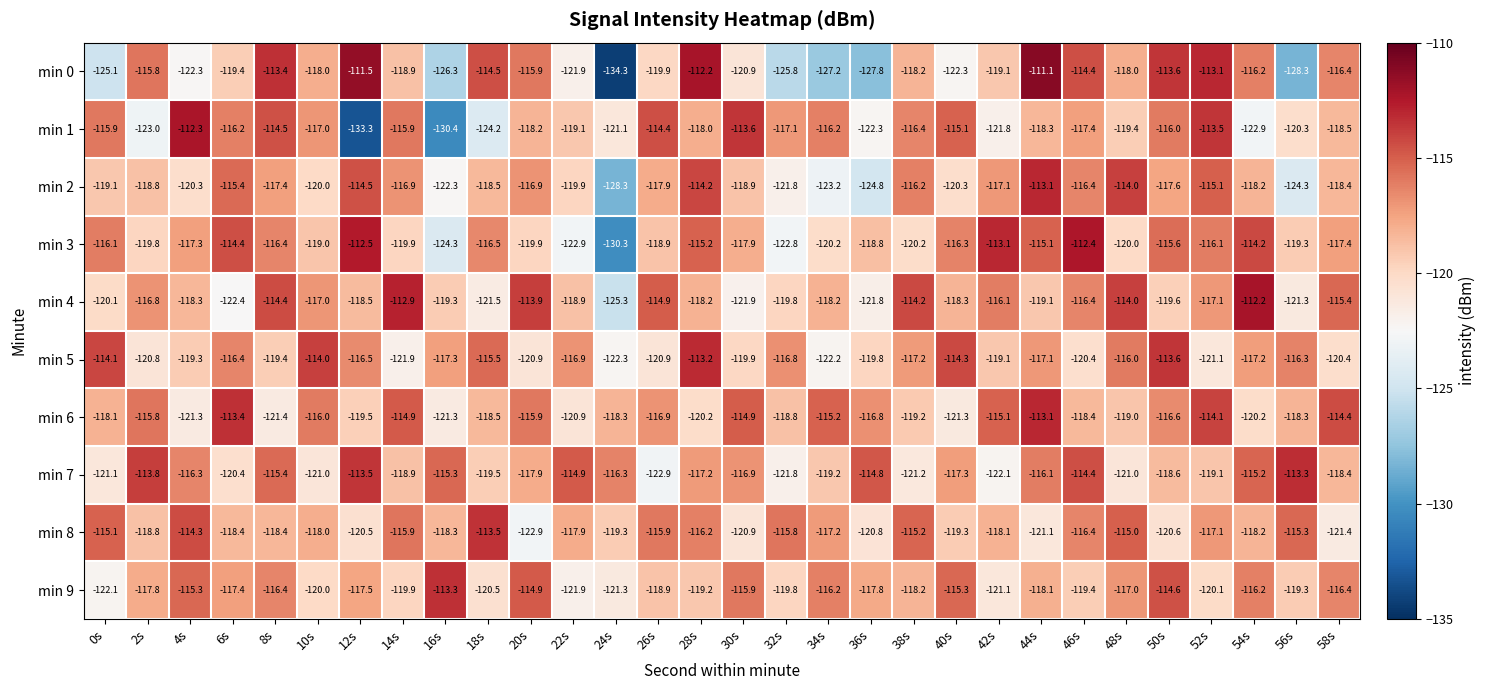

Between 8s and 28s, which series saw the biggest shift?

min 5